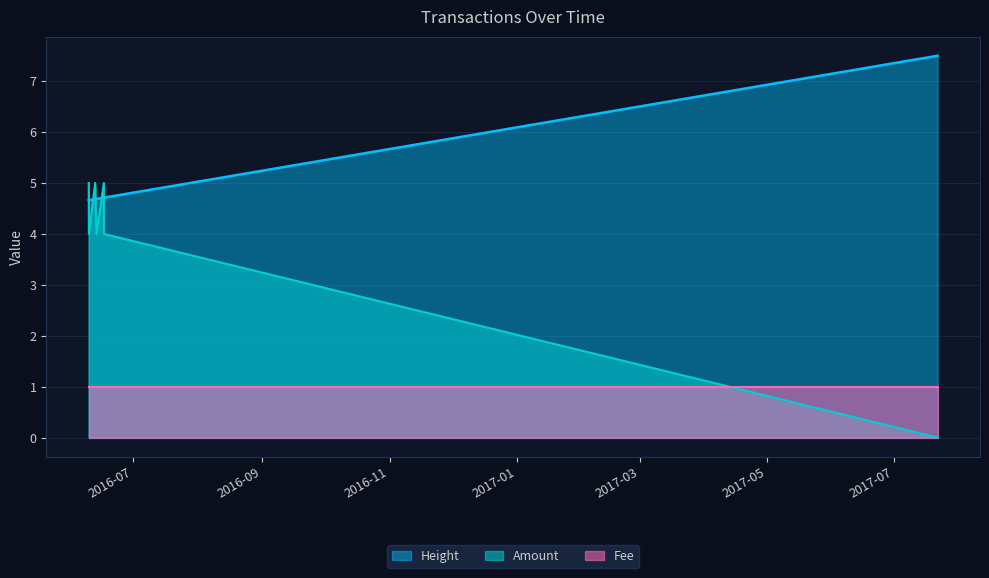

Where do Height and Amount first cross each other?

2016-06-09 15:16:28 and 2016-06-09 17:01:19